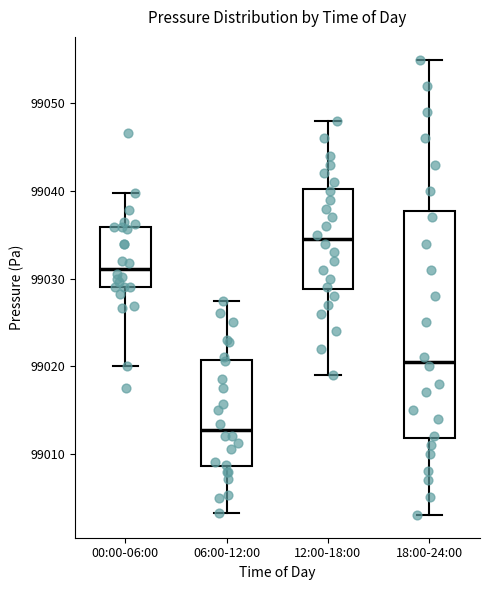

Reading left to right, transcribe this box plot: for each box, give where its median line is, the range the box spans, and where its two whiskers end, as read against the y-axis. The values are not printed on the chart, so give them approximately, as read against the axis.

00:00-06:00: median 99031, box 99029 to 99036, whiskers 99020 to 99040
06:00-12:00: median 99013, box 99009 to 99021, whiskers 99003 to 99027
12:00-18:00: median 99035, box 99029 to 99040, whiskers 99019 to 99048
18:00-24:00: median 99021, box 99012 to 99038, whiskers 99003 to 99055